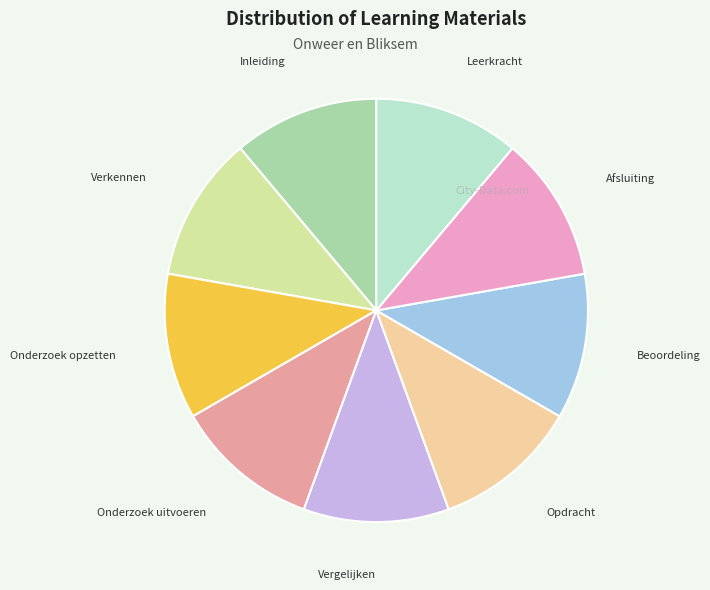

Is there a majority slice in this chart?

No